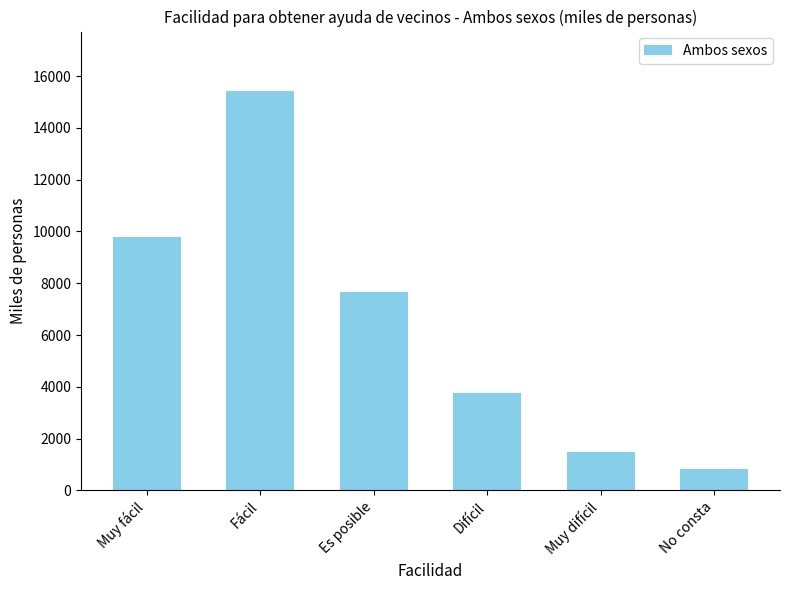

Reading left to right, transcribe all the data shown in this chart.

Muy fácil=9798.7	Fácil=15409.1	Es posible=7662.3	Difícil=3778.0	Muy difícil=1471.7	No consta=839.8